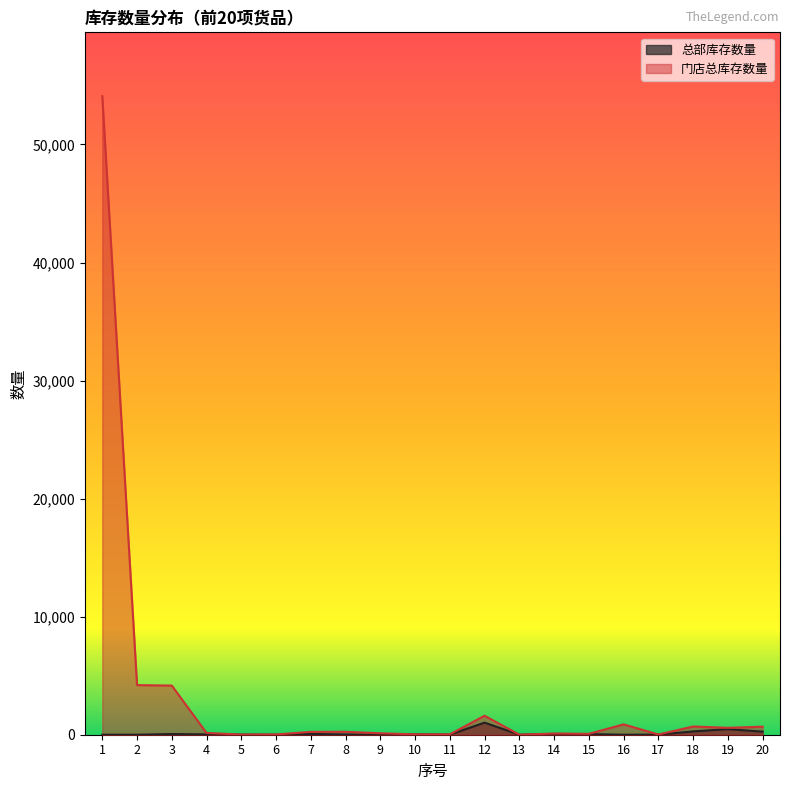

What is the difference between the maximum and minimum values in the 门店总库存数量 series?

54089